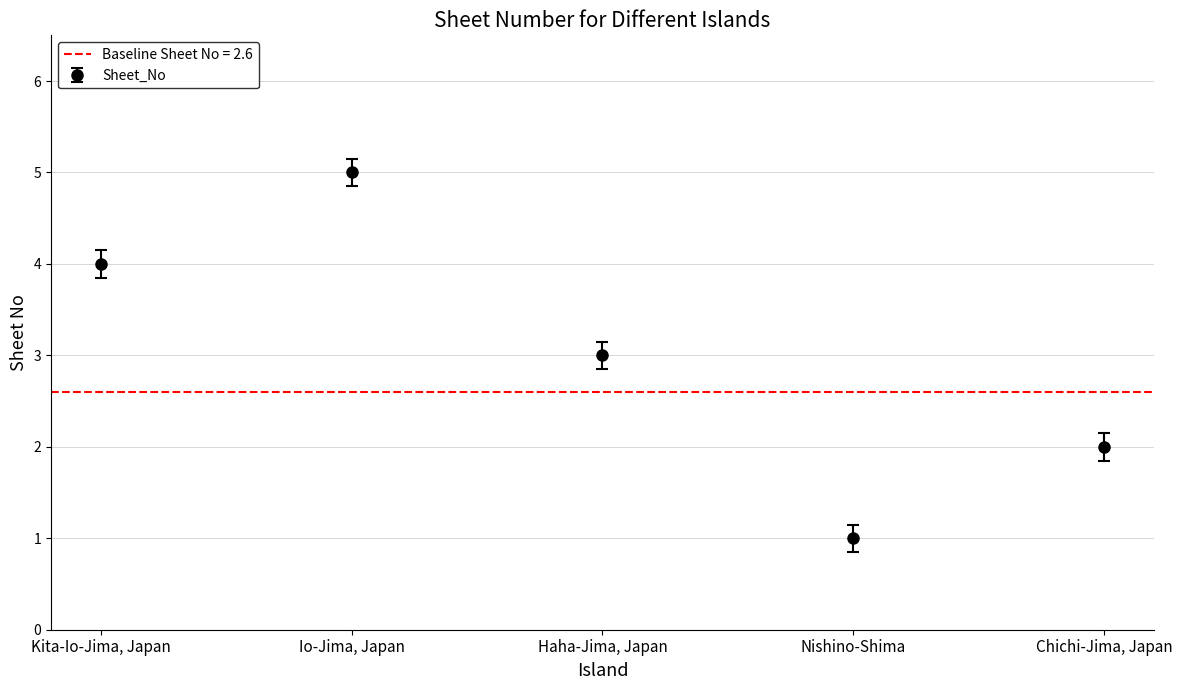

Rank the categories by value from lowest to highest.

Nishino-Shima, Chichi-Jima, Japan, Haha-Jima, Japan, Kita-Io-Jima, Japan, Io-Jima, Japan